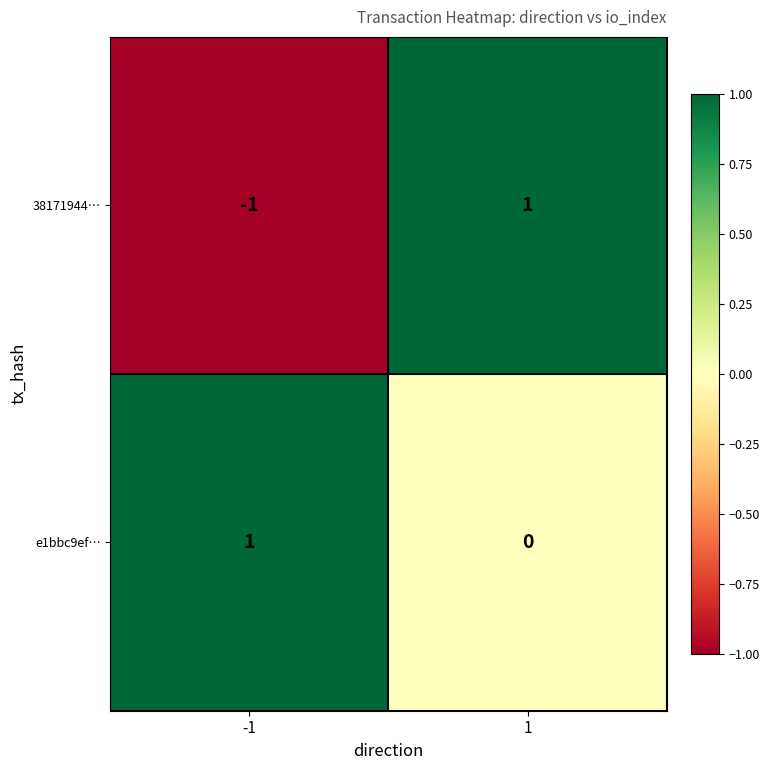

Which series has the widest spread of values?

38171944…